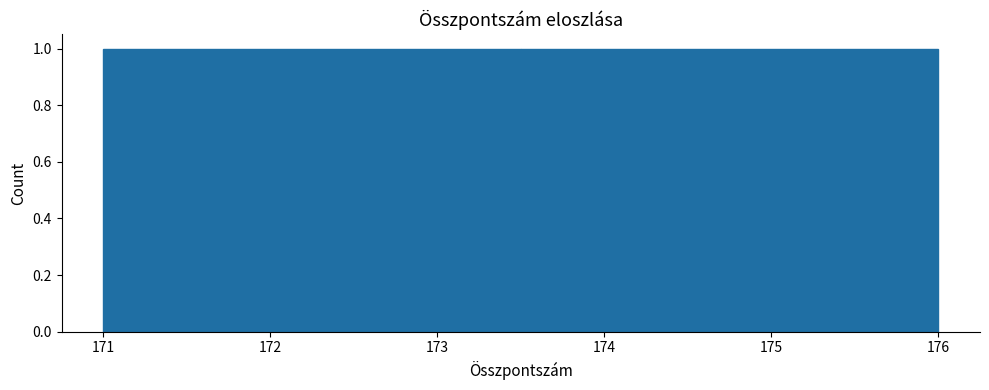

Reading left to right, transcribe this chart: for each bar, give the range it covers on the x-axis and its height. The values are not printed on the chart, so give them approximately, as read against the axis.

171.0 to 173.5: 1
173.5 to 176.0: 1